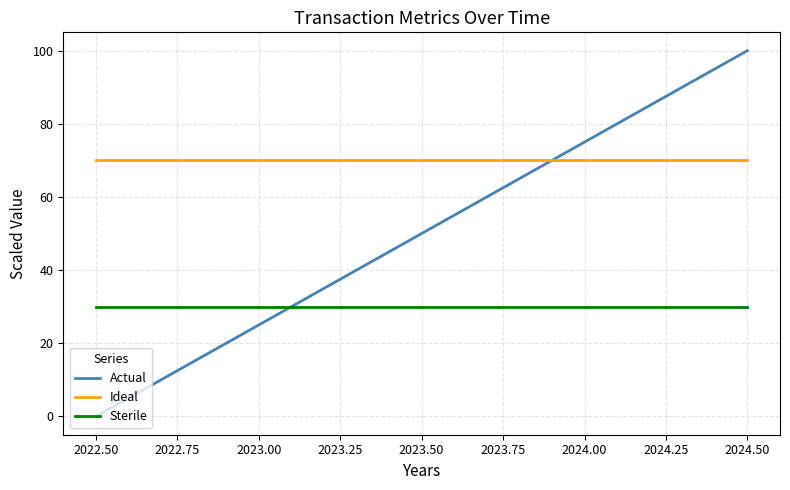

Which series has the largest range (max minus min)?

Actual